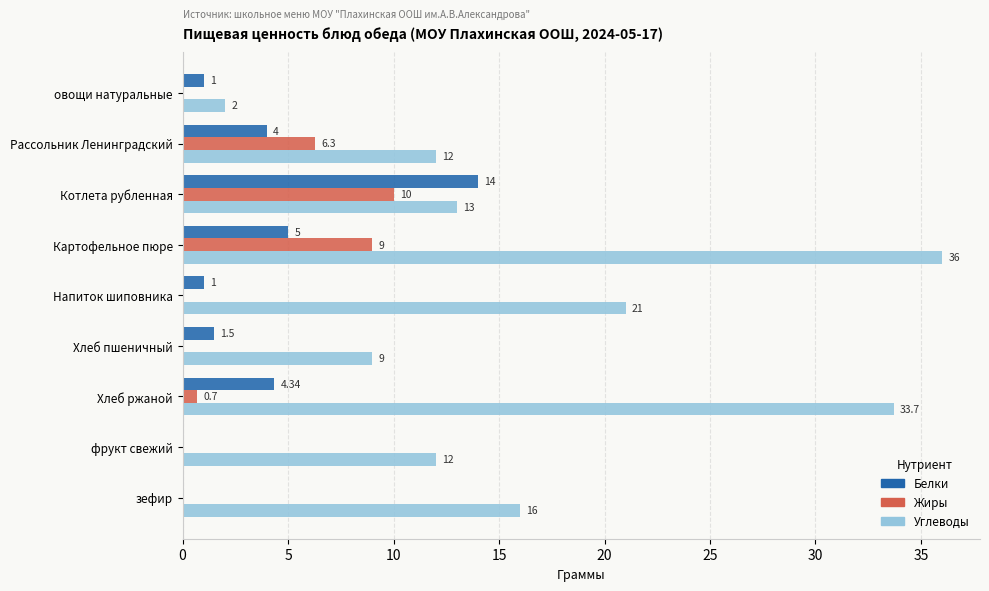

Which series has the largest total across all categories?

Углеводы